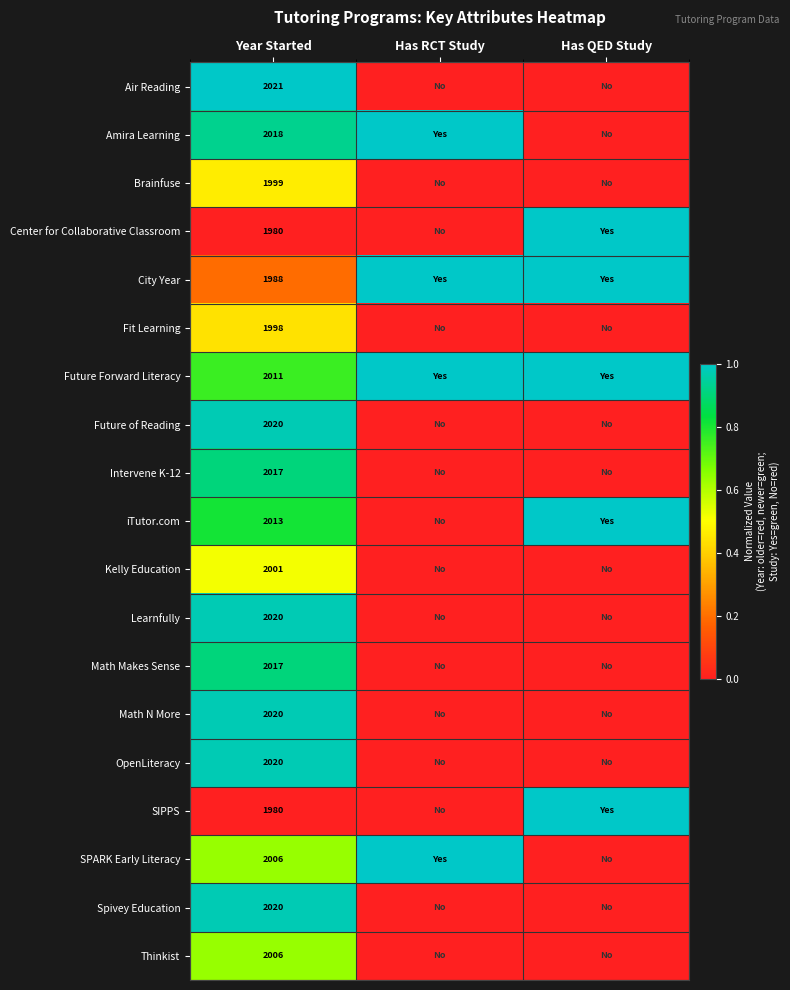

What is the difference between the highest and lowest values at Year Started?

41